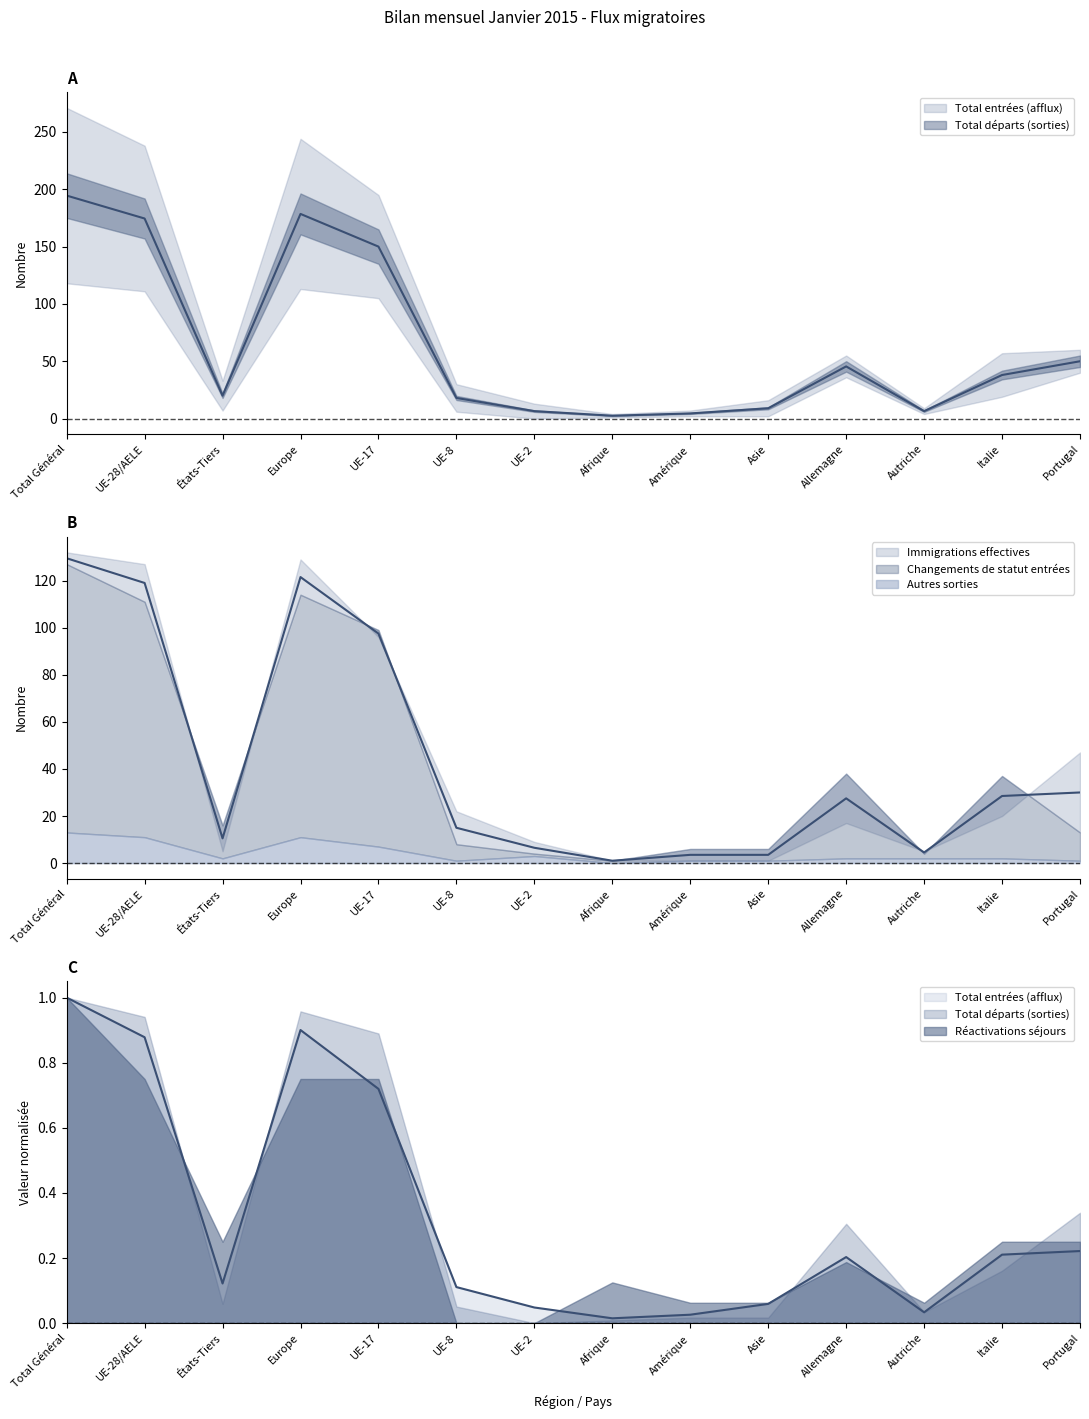

Where is Total départs (sorties) nearest to the value 98?

Portugal